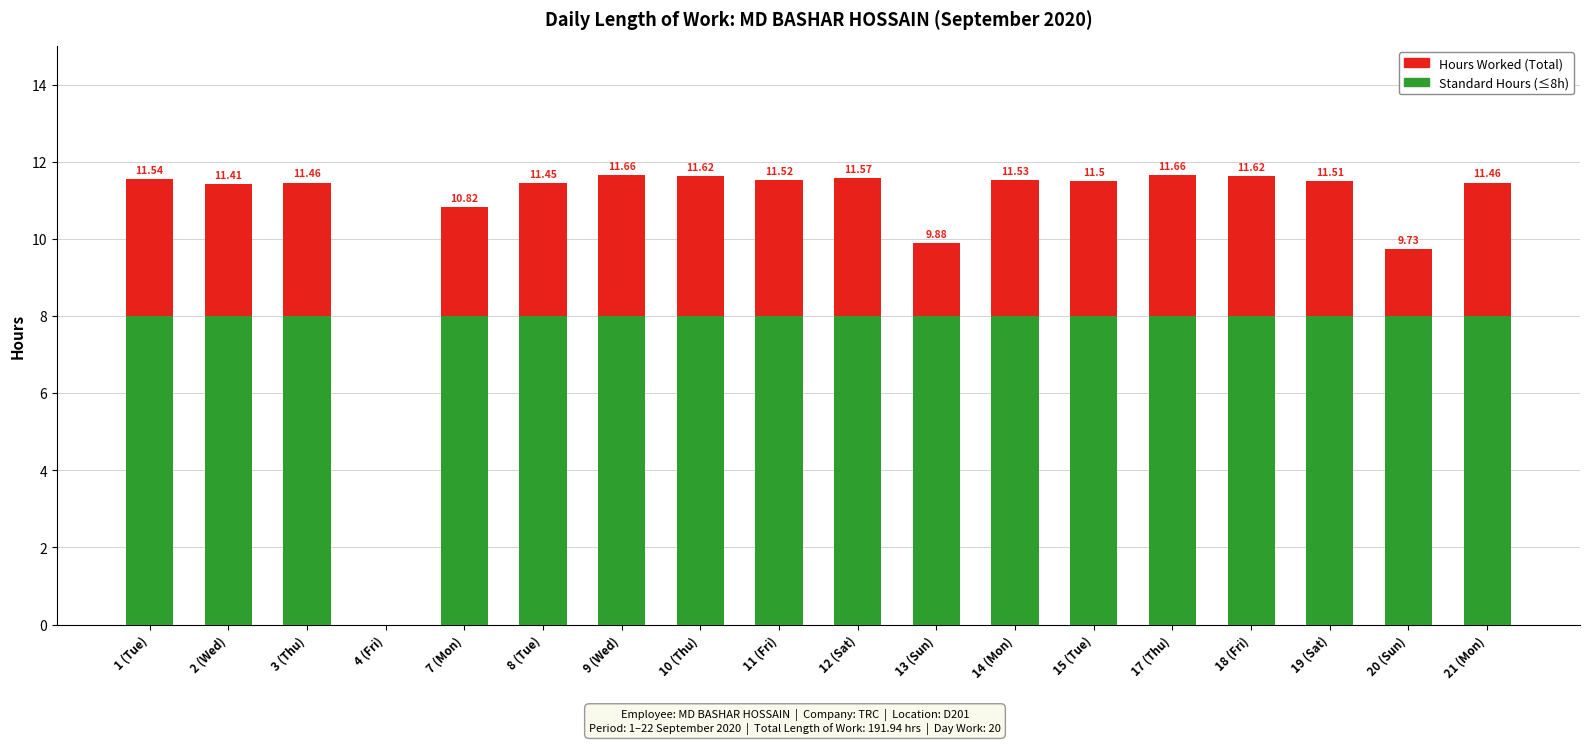

Read the Hours Worked value at 8 (Tue).

11.4